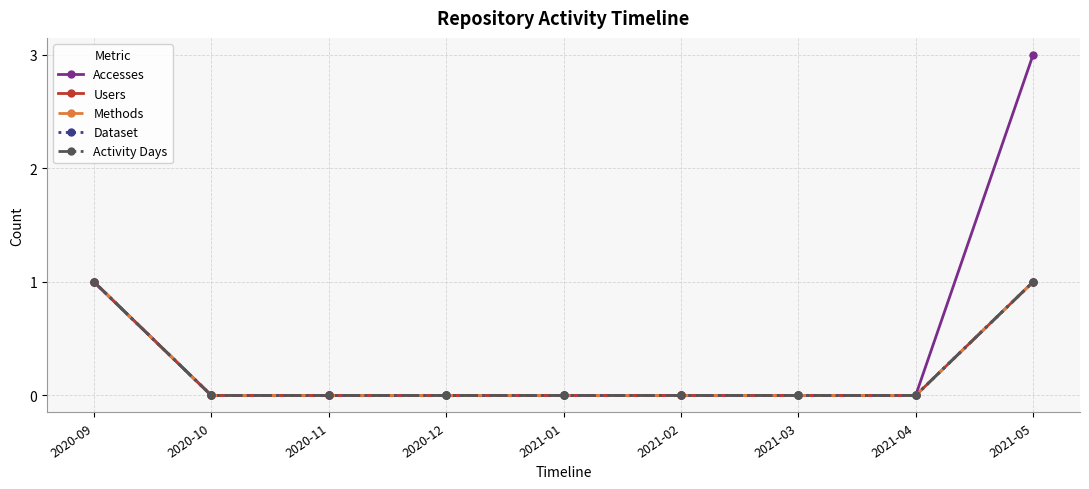

Does the chart have visible grid lines?

Yes